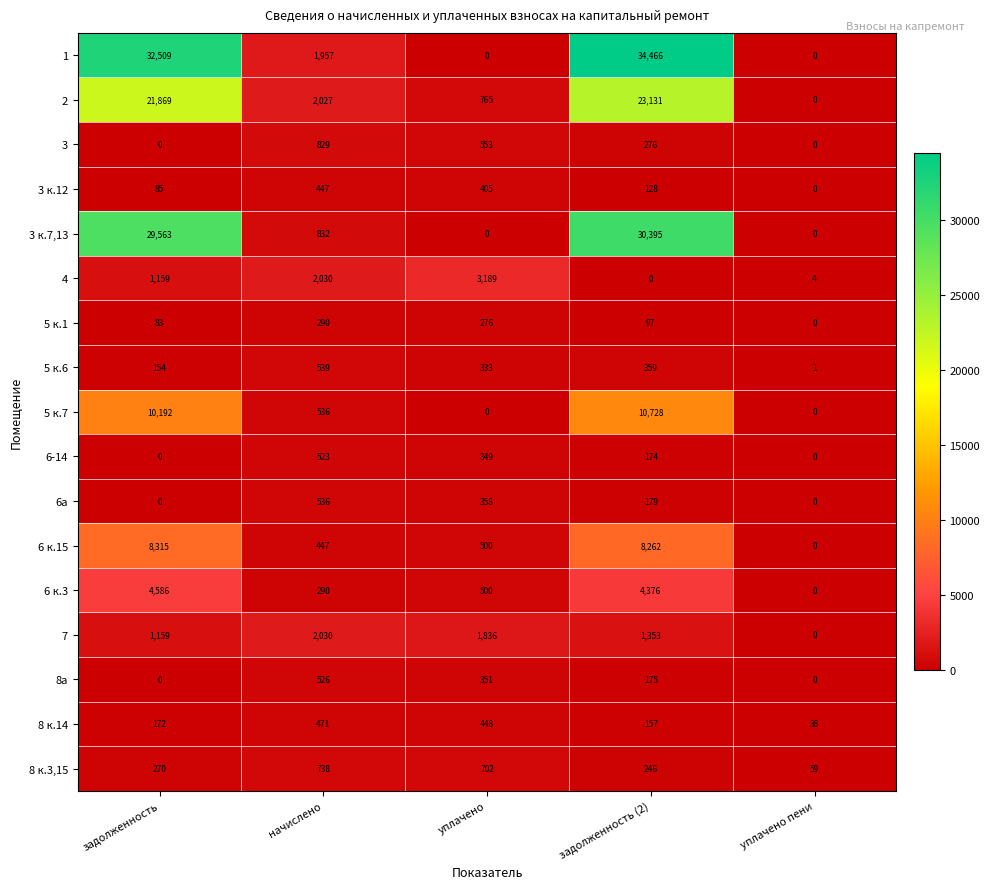

List the series in order of their peak value, lowest first.

5 к.1, 3 к.12, 8 к.14, 6-14, 8а, 6а, 5 к.6, 8 к.3,15, 3, 7, 4, 6 к.3, 6 к.15, 5 к.7, 2, 3 к.7,13, 1